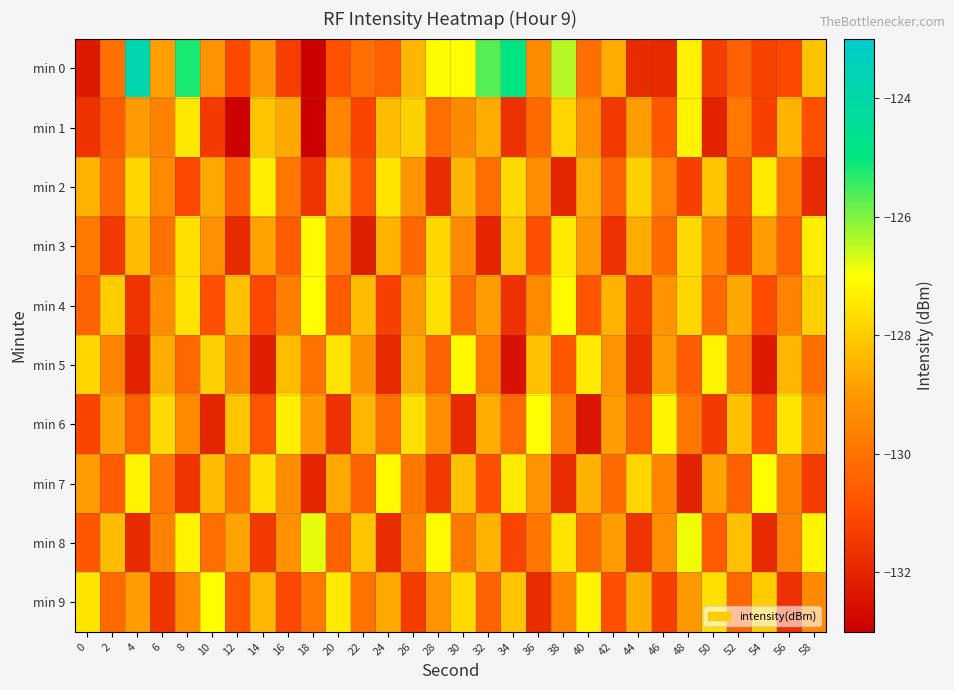

Between 30 and 10, which is larger?

30